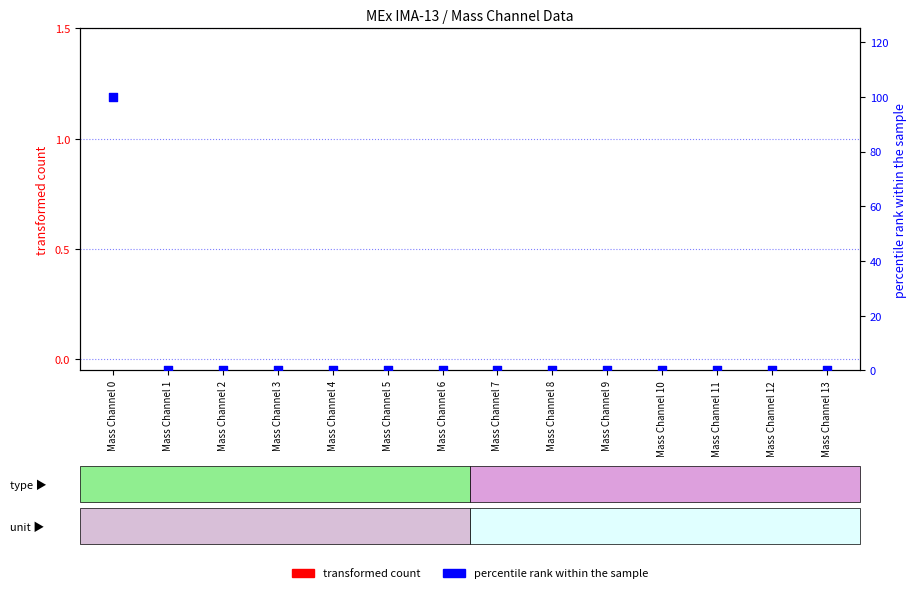

Which series contains the lowest Y value?

transformed count